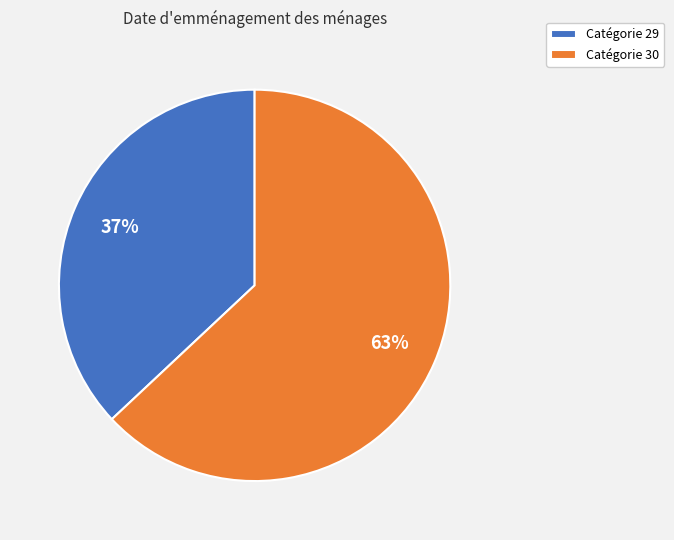

How many segments does this pie chart have?

2